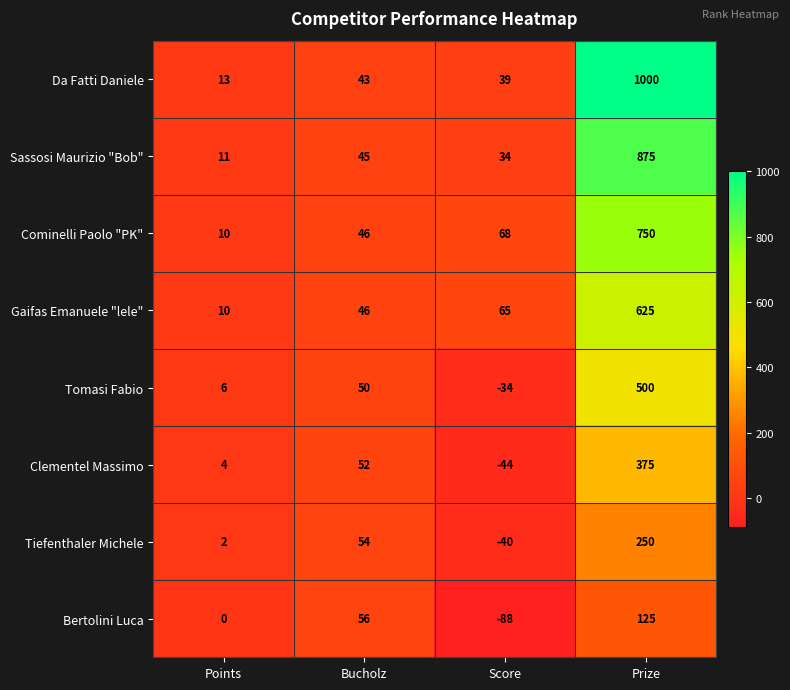

What is the sum of all Da Fatti Daniele values?

1095